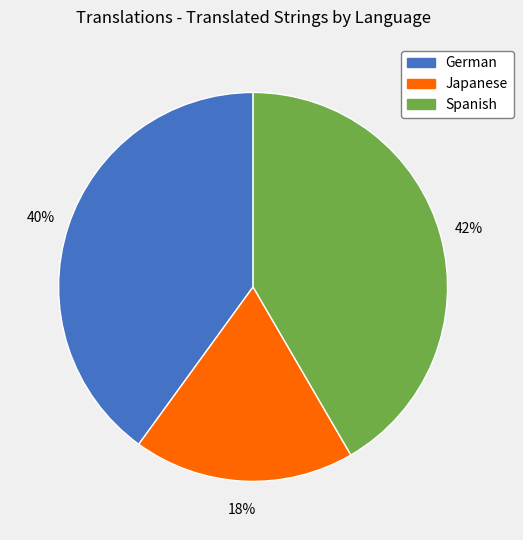

To the nearest percent, what is the combined percentage of German and Spanish?

82%